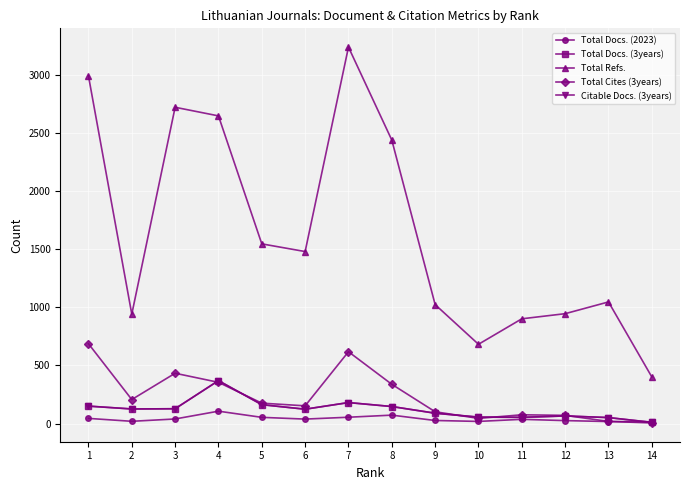

What is the difference between the highest and lowest values at 7?

3181